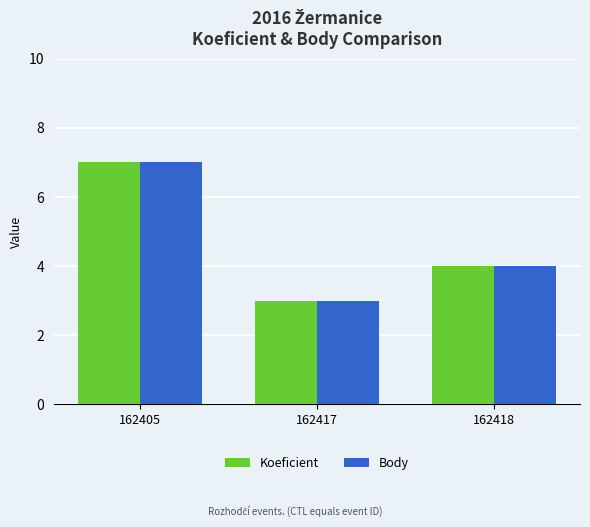

How many series are shown in this chart?

2